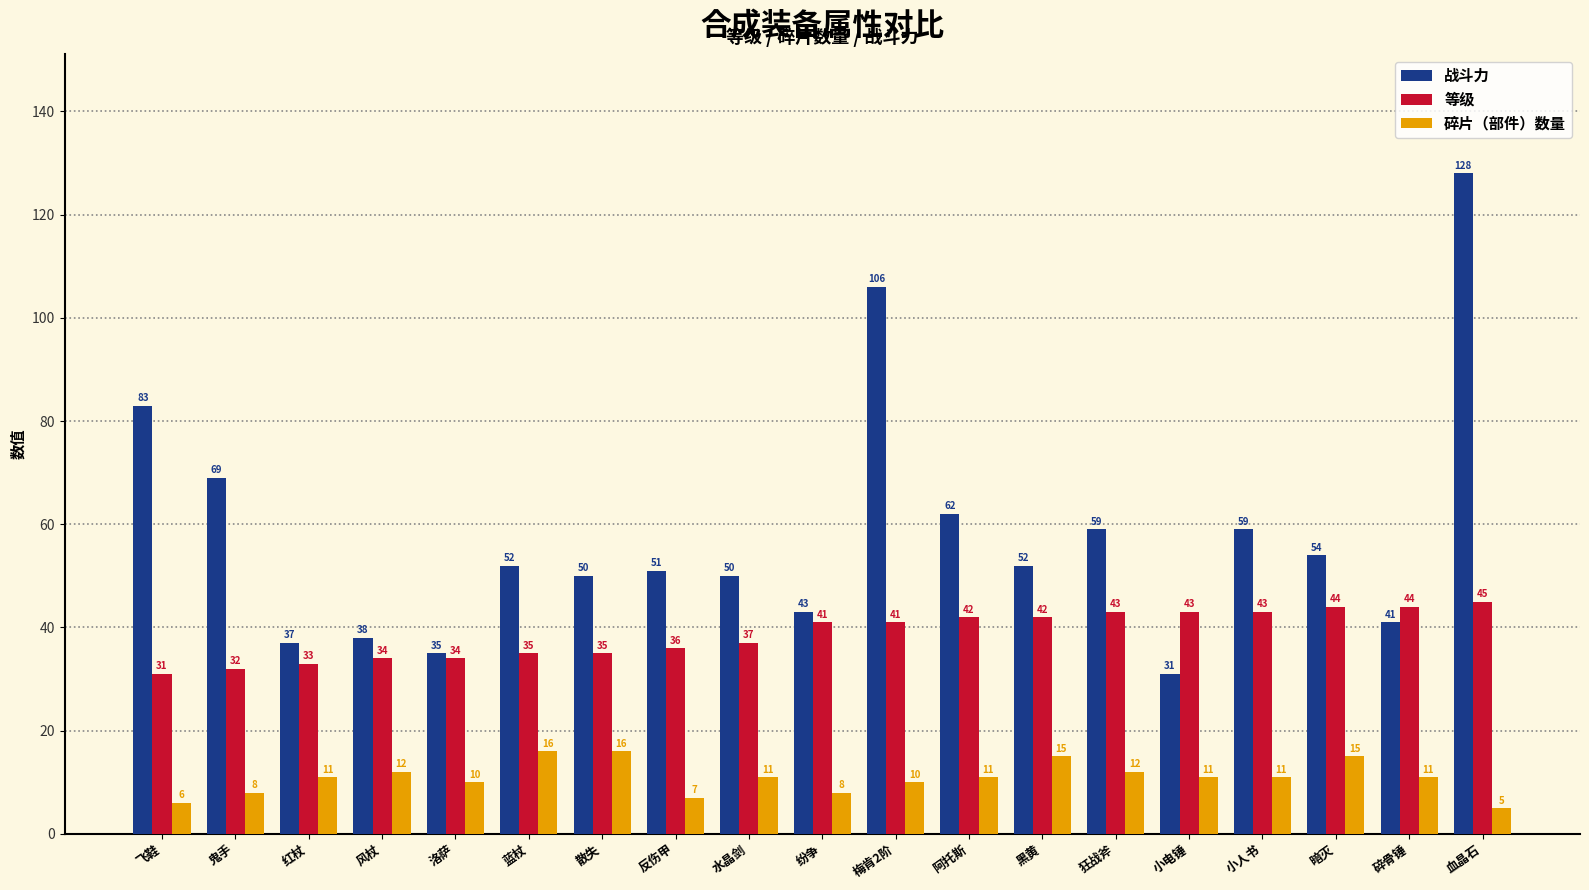

Between 蓝杖 and 碎骨锤, which series saw the biggest shift?

战斗力